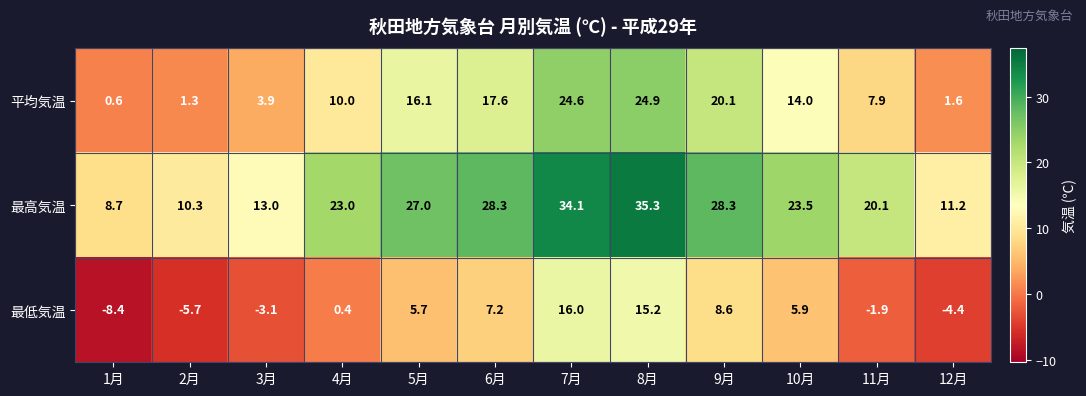

What is the sum of all 最低気温 values?

35.5